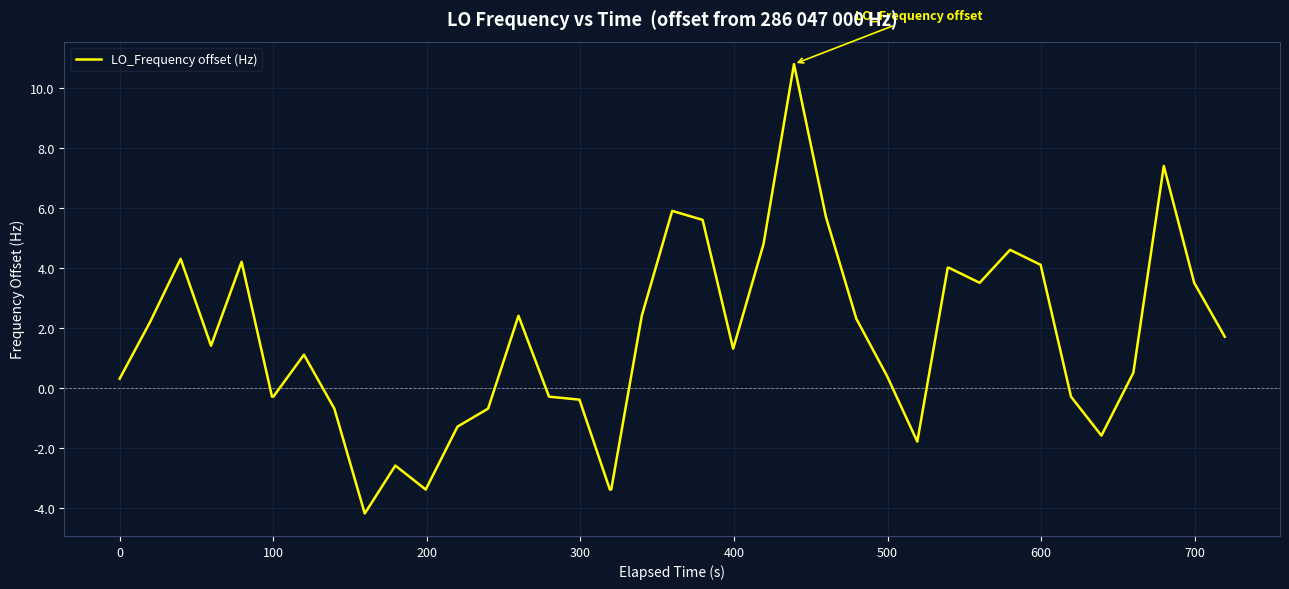

What is the minimum value shown in the chart?

-4.2